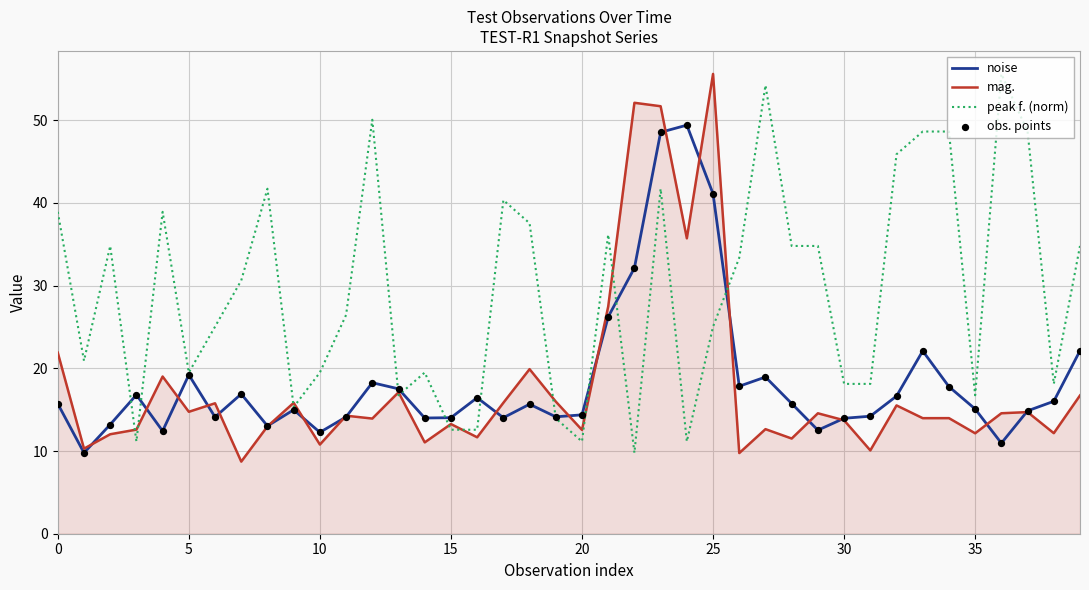

Which series has the largest total across all categories?

peak f. (norm)